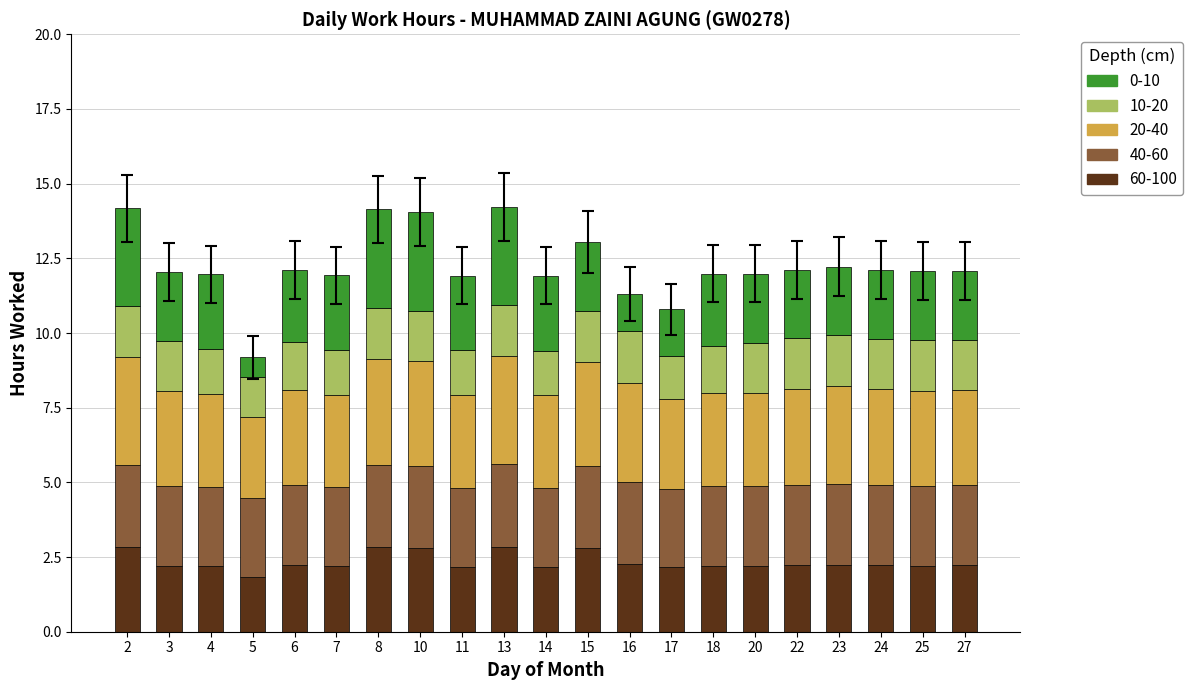

What is the total value across all series at 5?

9.2